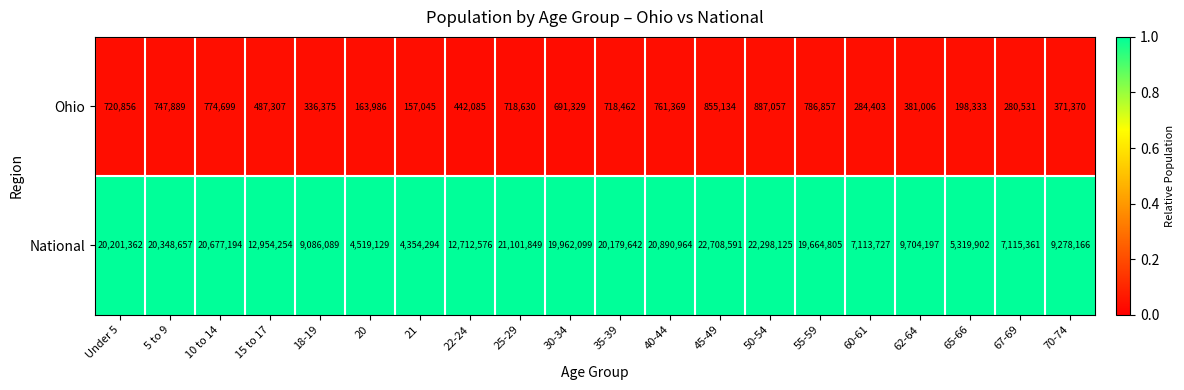

The Ohio series shows 489706 at 10 to 14. True or false?

False